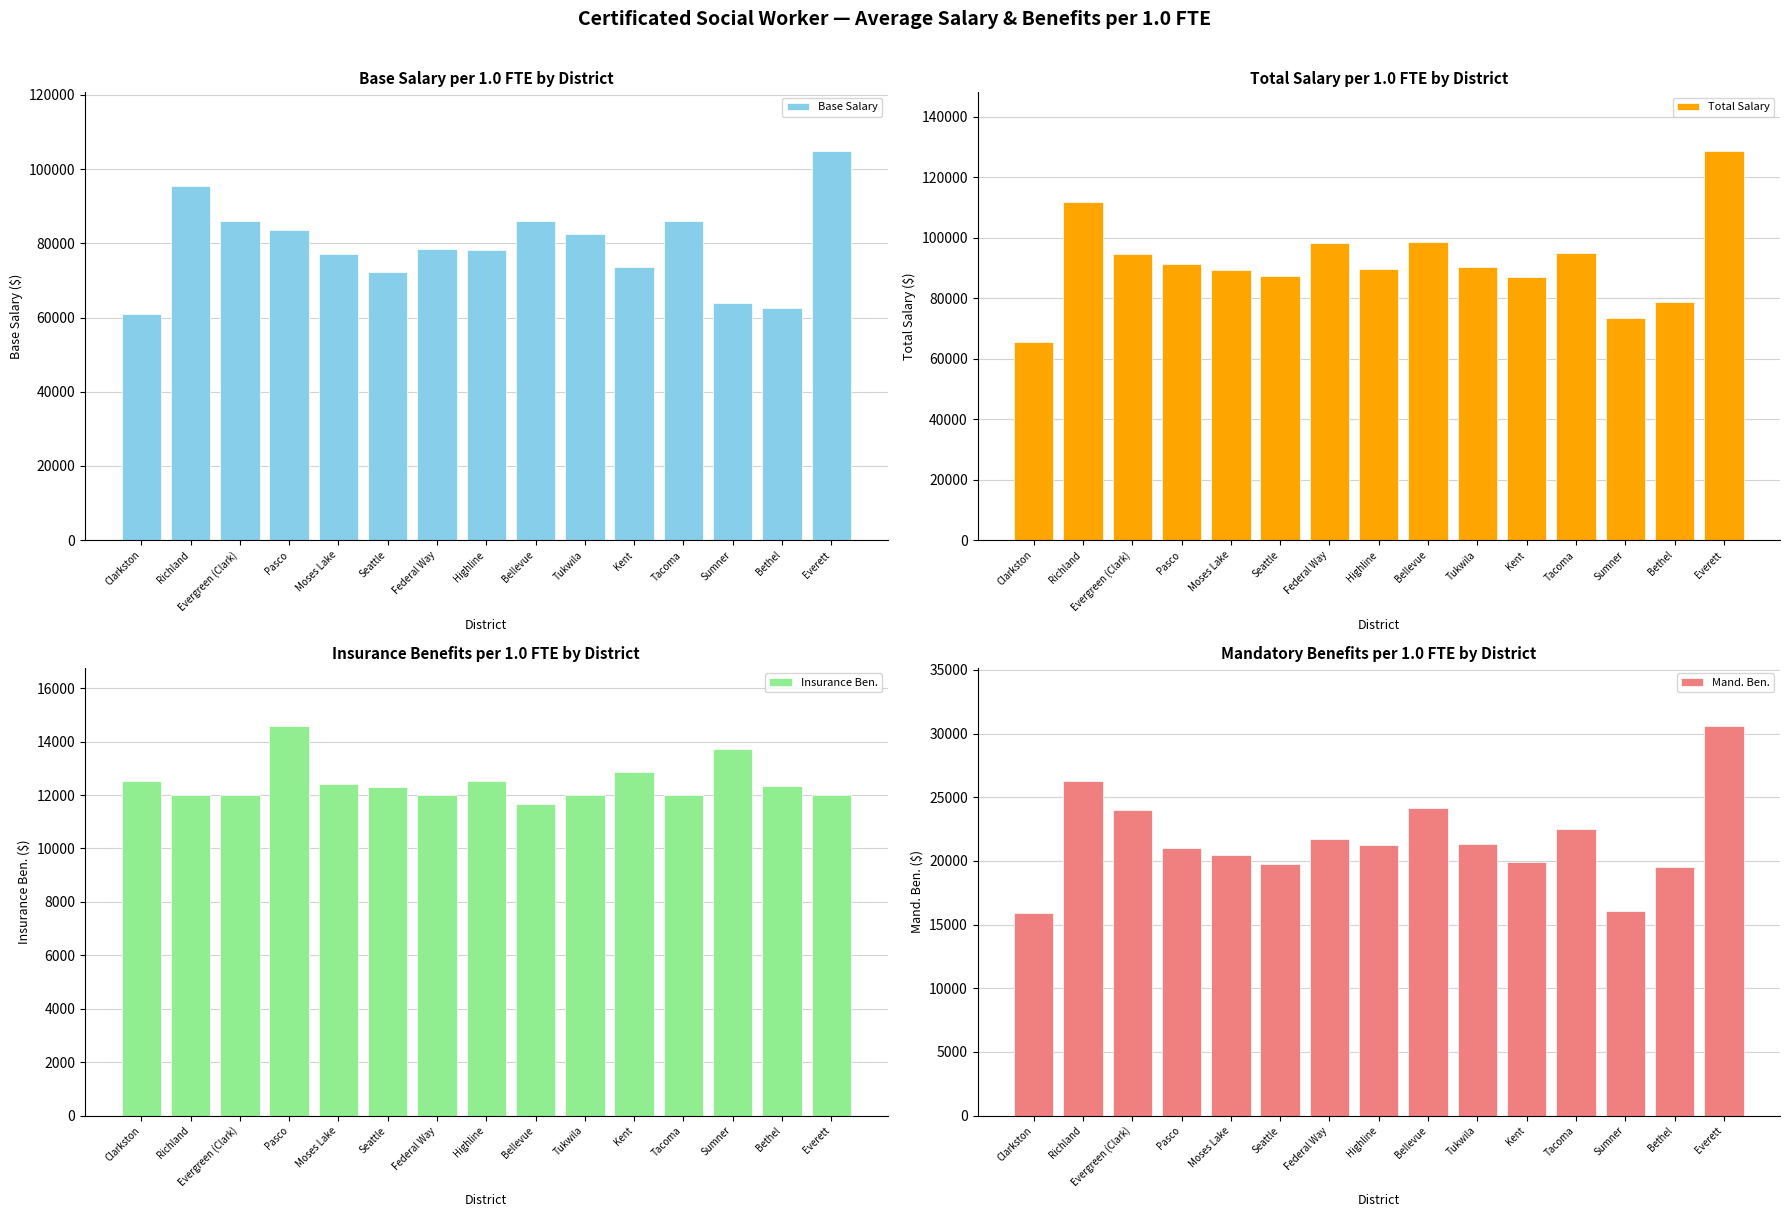

List the series in order of their peak value, lowest first.

Insurance Ben., Mand. Ben., Base Salary, Total Salary